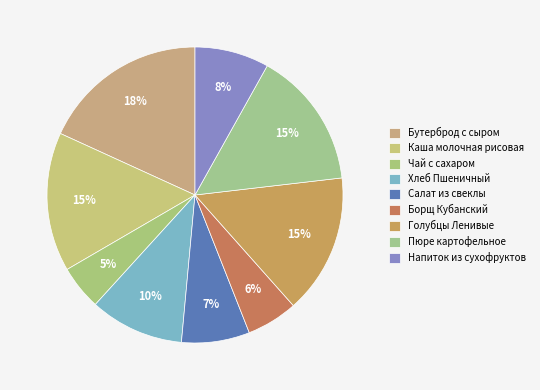

Is it true that Чай с сахаром is 19% of the pie?

False